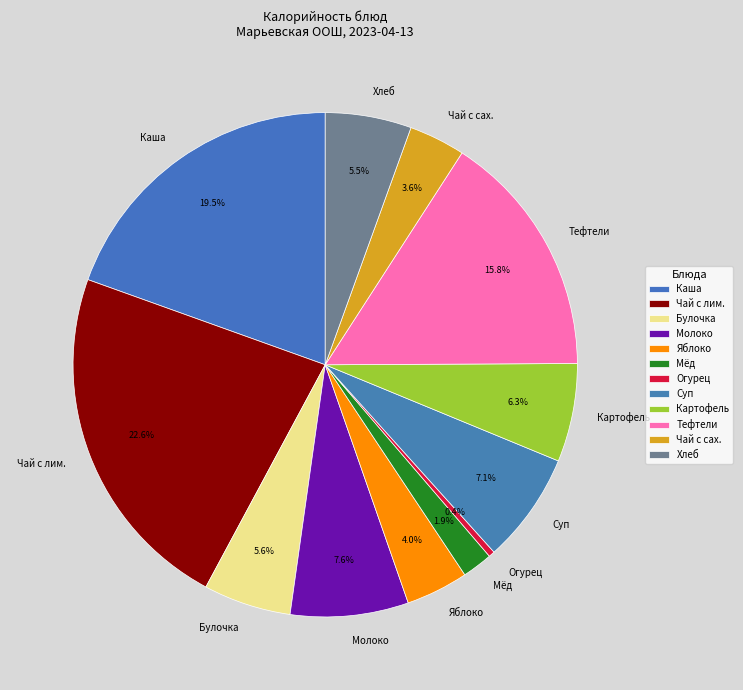

What is the ratio of the value at Суп to the value at Тефтели?

0.4